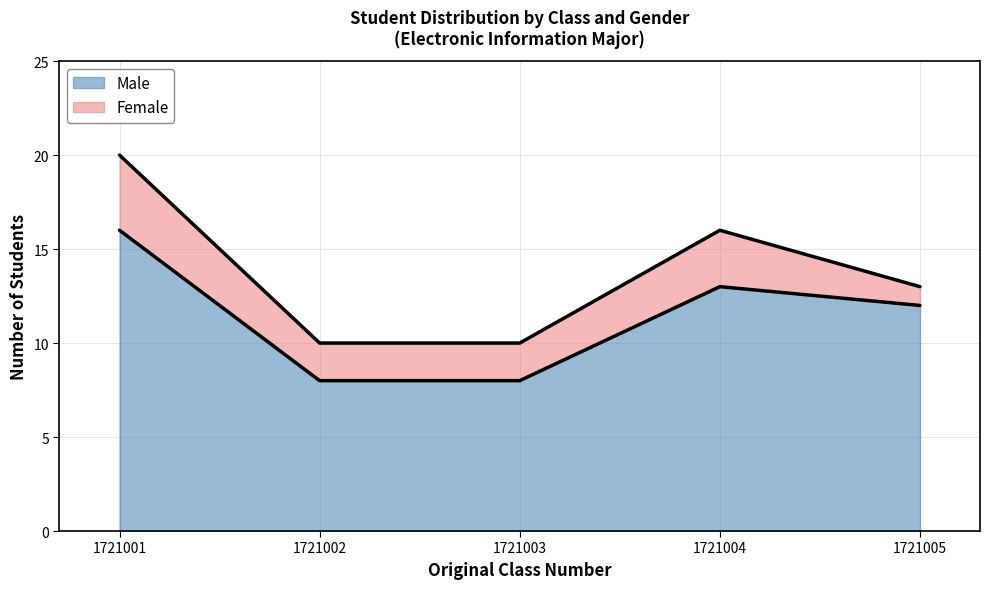

List the labels in order of value, smallest first.

1721002, 1721003, 1721005, 1721004, 1721001